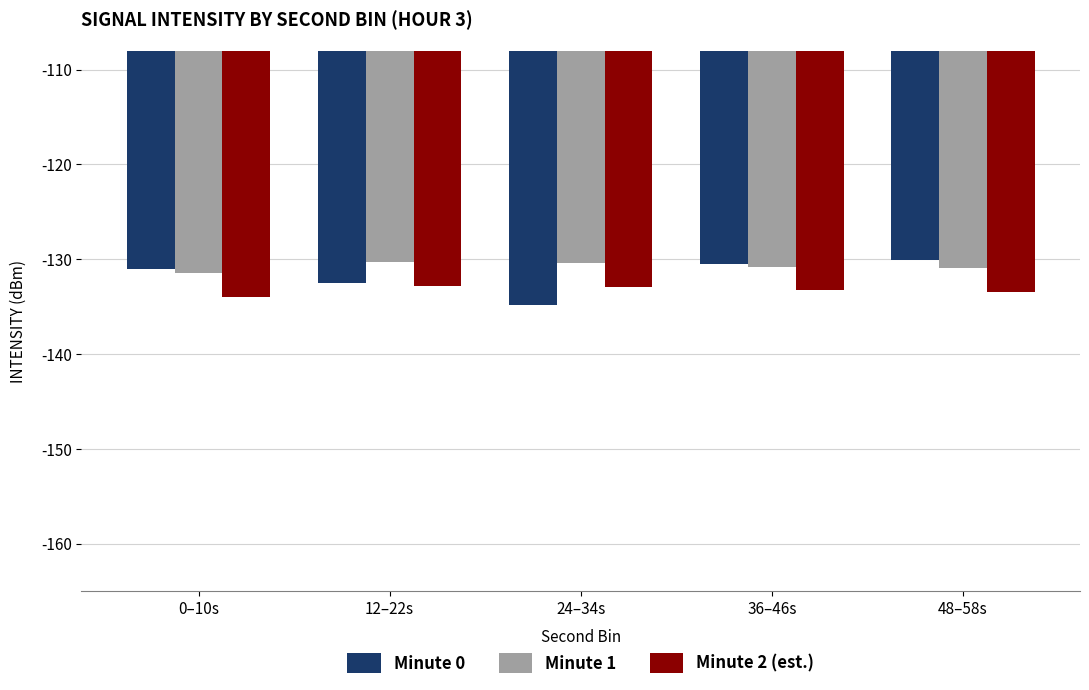

What is the minimum value shown in the chart?

-134.8